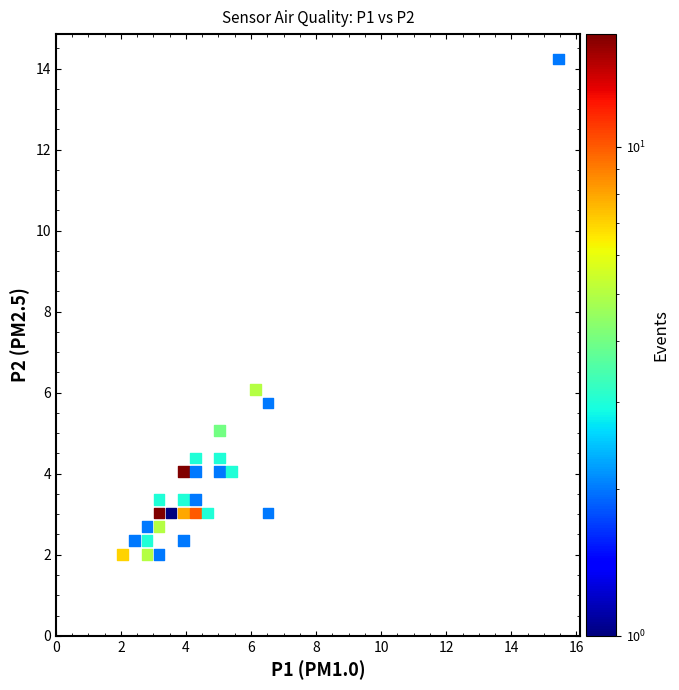

What is the range of X values (max minus min)?

13.4